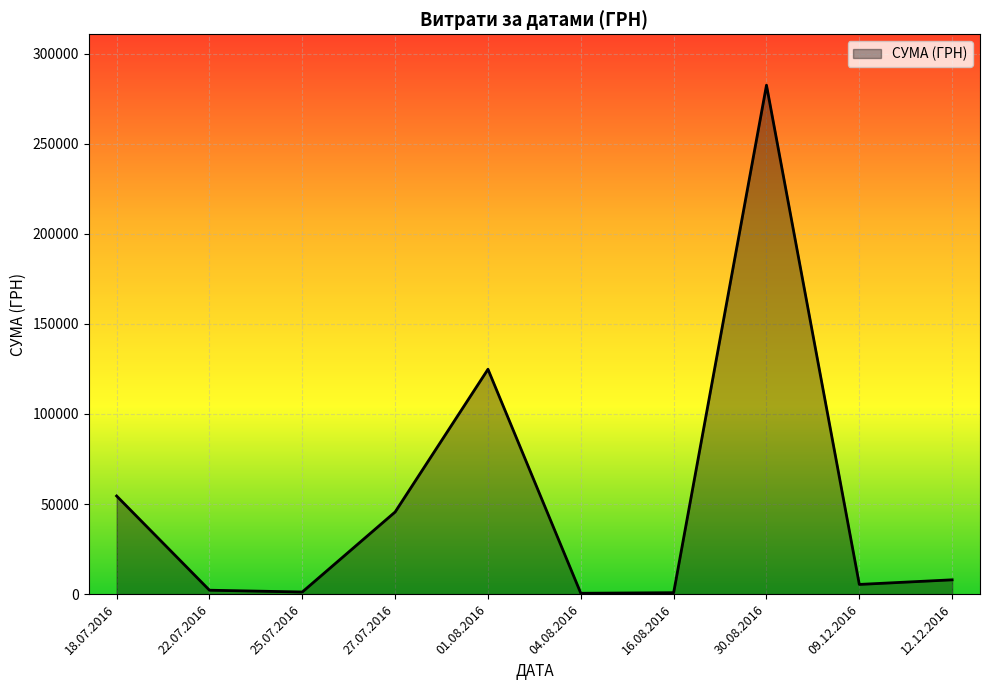

Which has a higher value, 12.12.2016 or 30.08.2016?

30.08.2016